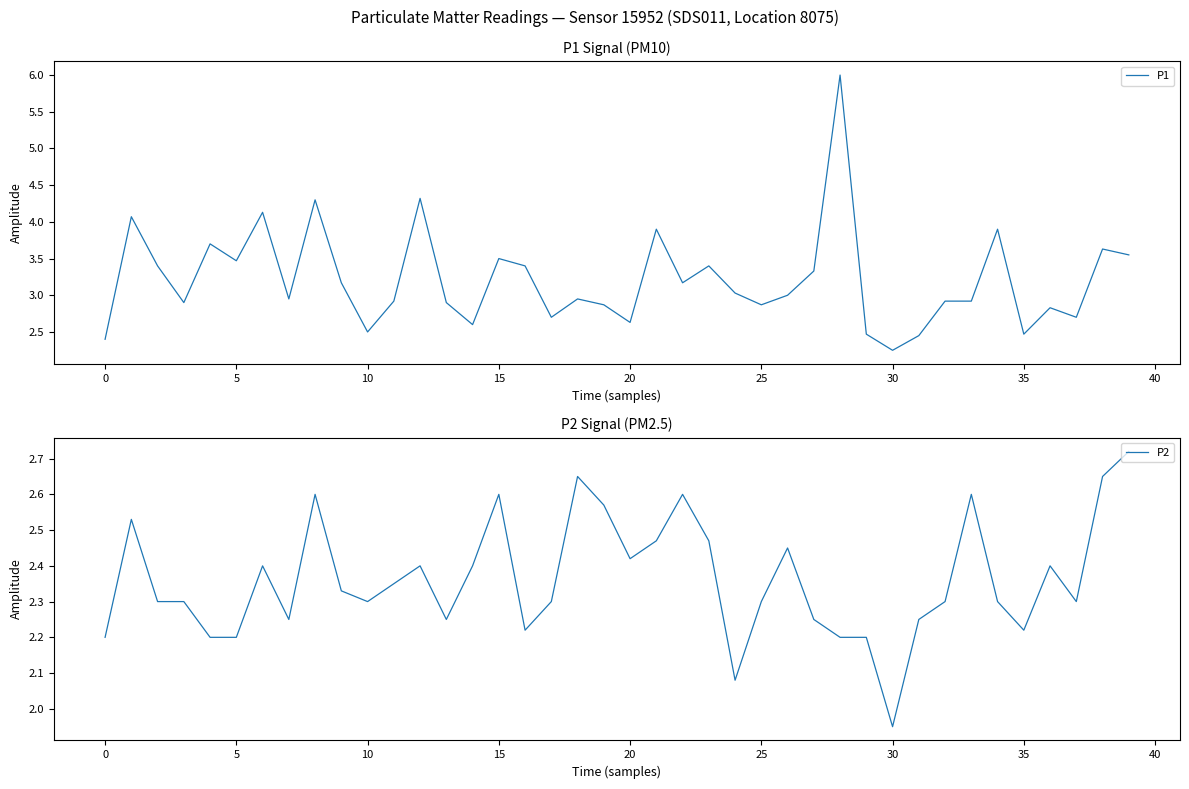

Reading left to right, extract all data points from this chart.

P1: 2.4	4.1	3.4	2.9	3.7	3.5	4.1	3.0	4.3	3.2	2.5	2.9	4.3	2.9	2.6	3.5	3.4	2.7	3.0	2.9	2.6	3.9	3.2	3.4	3.0	2.9	3.0	3.3	6.0	2.5	2.2	2.5	2.9	2.9	3.9	2.5	2.8	2.7	3.6	3.5
P2: 2.2	2.5	2.3	2.3	2.2	2.2	2.4	2.2	2.6	2.3	2.3	2.4	2.4	2.2	2.4	2.6	2.2	2.3	2.6	2.6	2.4	2.5	2.6	2.5	2.1	2.3	2.5	2.2	2.2	2.2	1.9	2.2	2.3	2.6	2.3	2.2	2.4	2.3	2.6	2.7